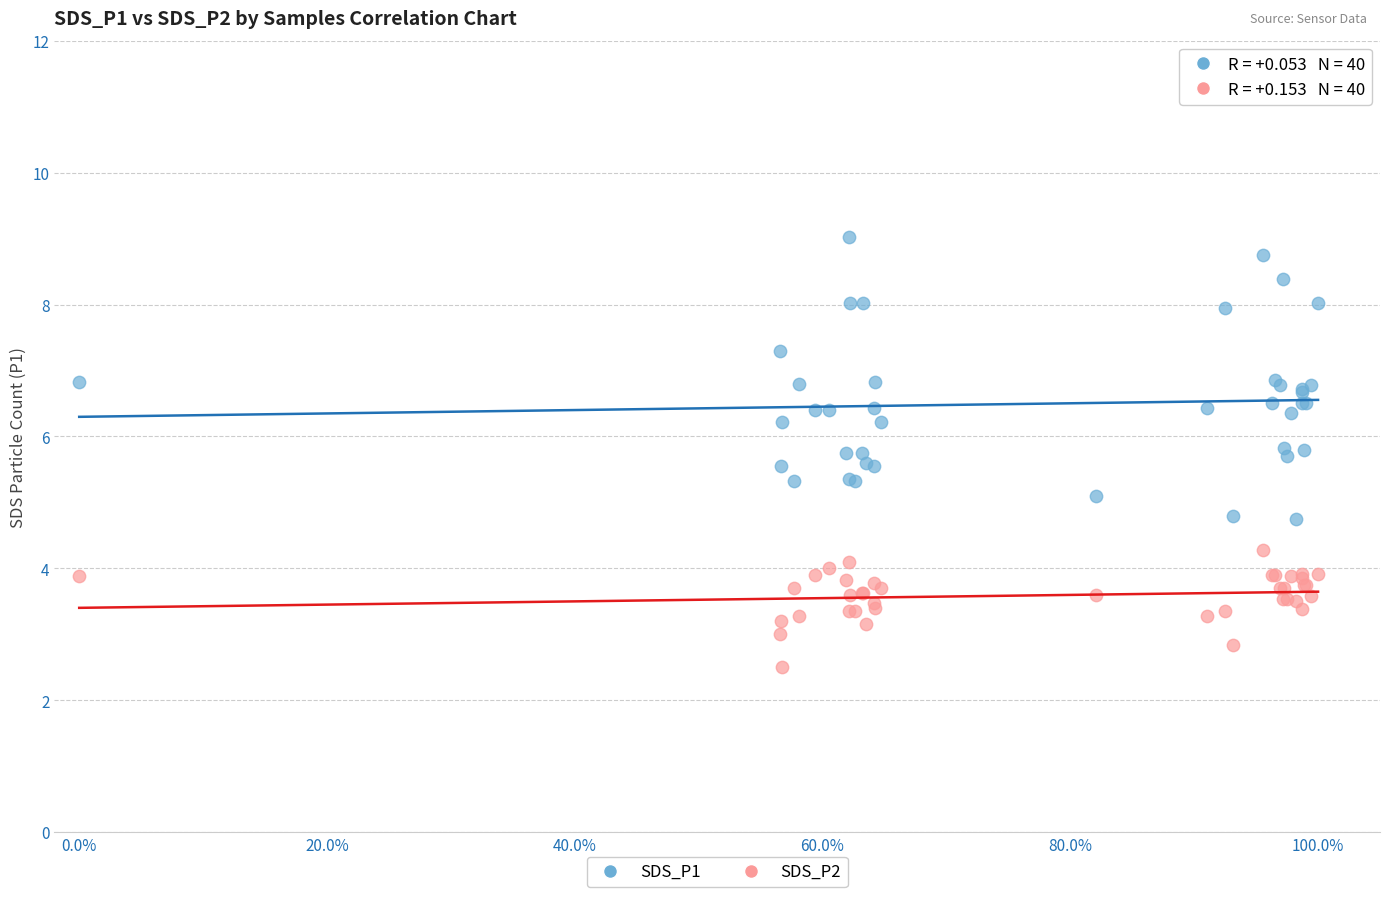

Which series contains the highest Y value?

SDS_P1